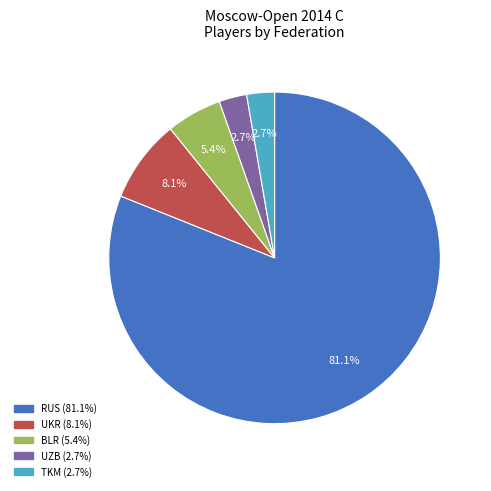

Does any single category account for the majority?

Yes